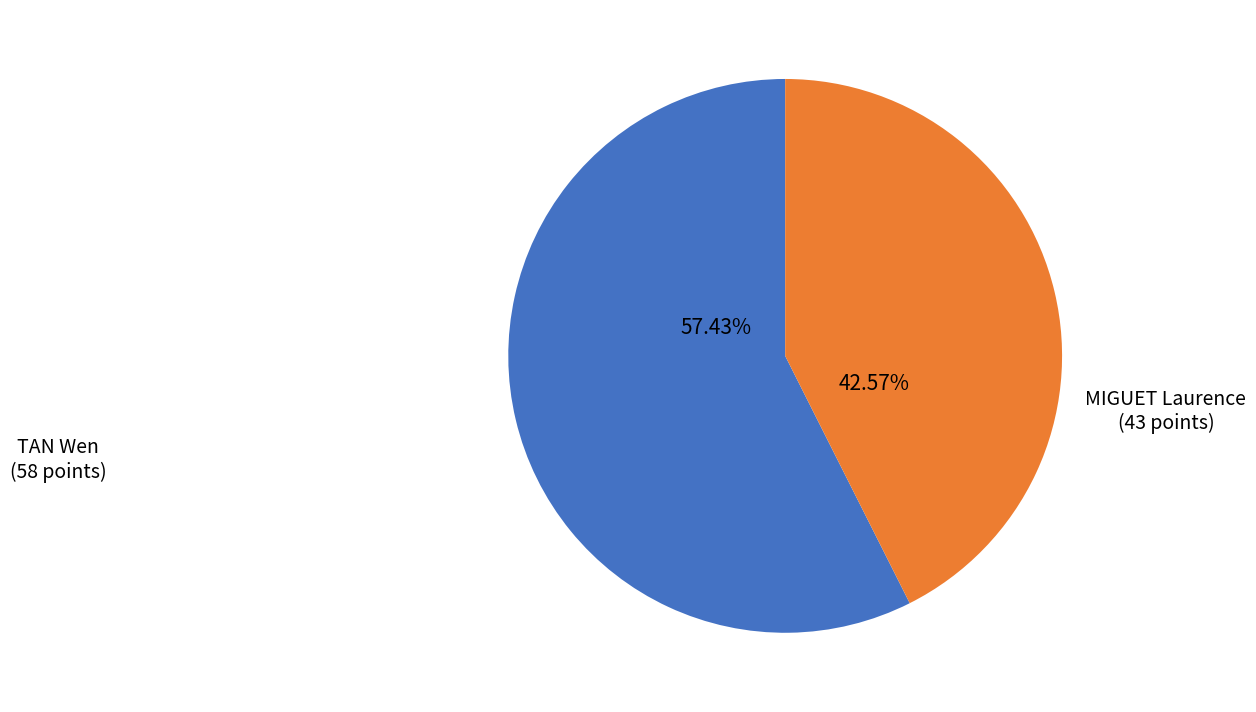

Count the number of slices in the pie.

2